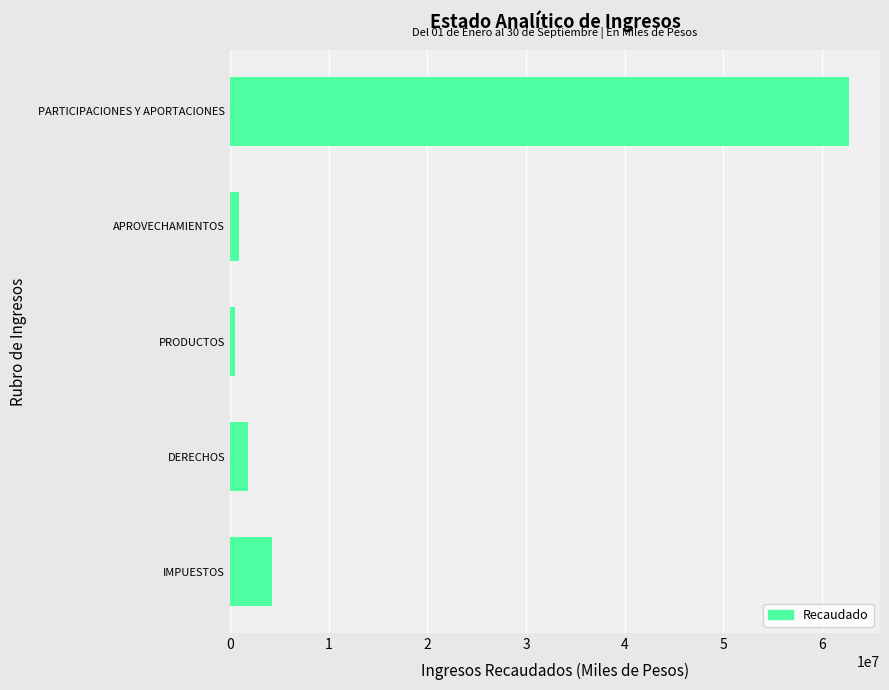

Between PRODUCTOS and PARTICIPACIONES Y APORTACIONES, which is larger?

PARTICIPACIONES Y APORTACIONES